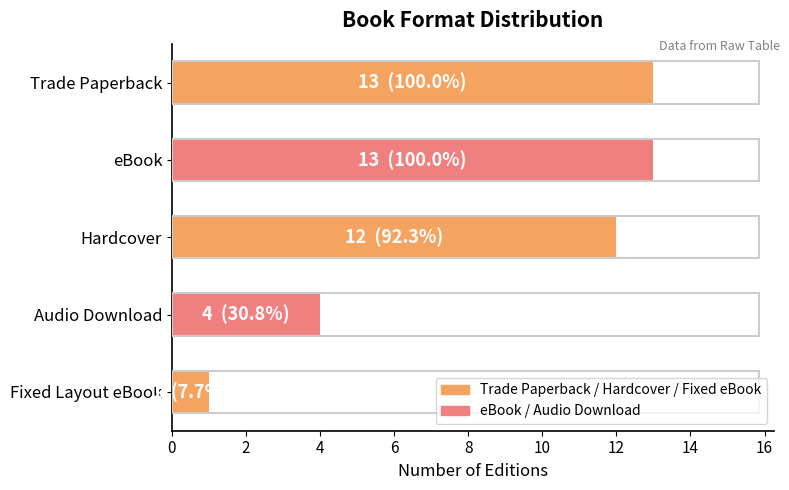

Where is the data nearest to the value 7?

Audio Download